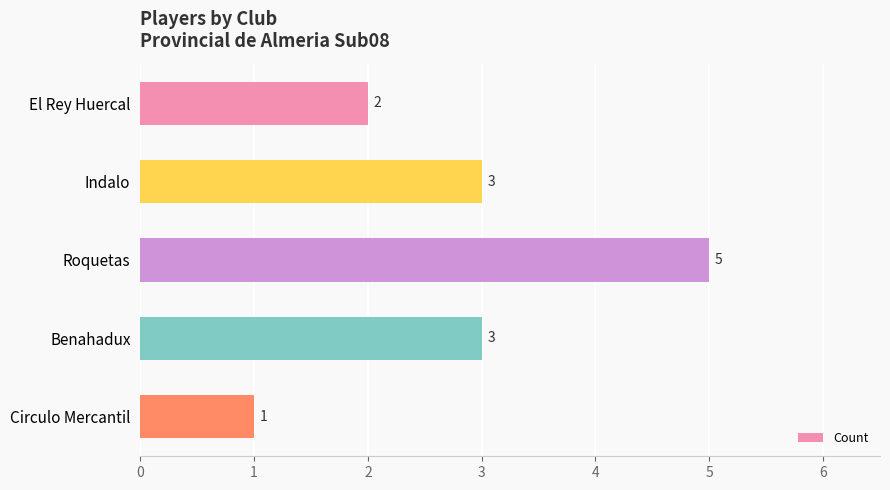

How many values are between 2 and 3?

3